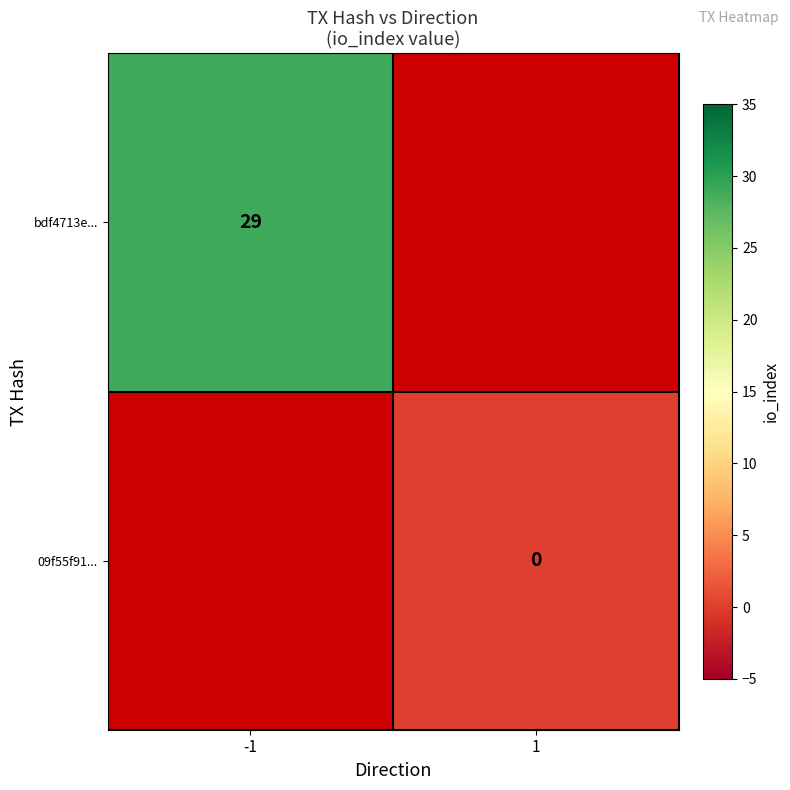

Count the number of categories in the chart.

2